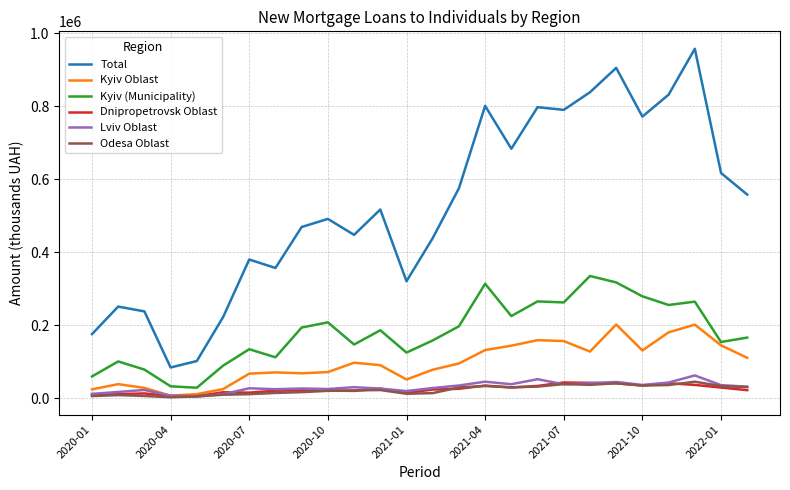

True or false: Odesa Oblast and Kyiv (Municipality) intersect in this chart.

False